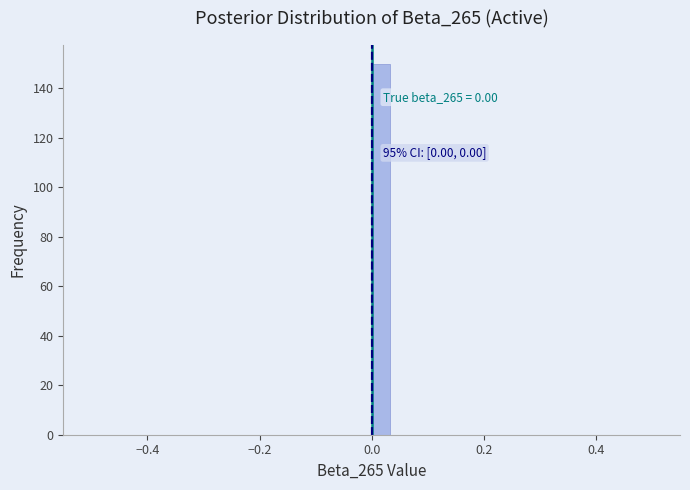

Read against the x-axis, roughly where is the centre of the tallest bar?

0.02